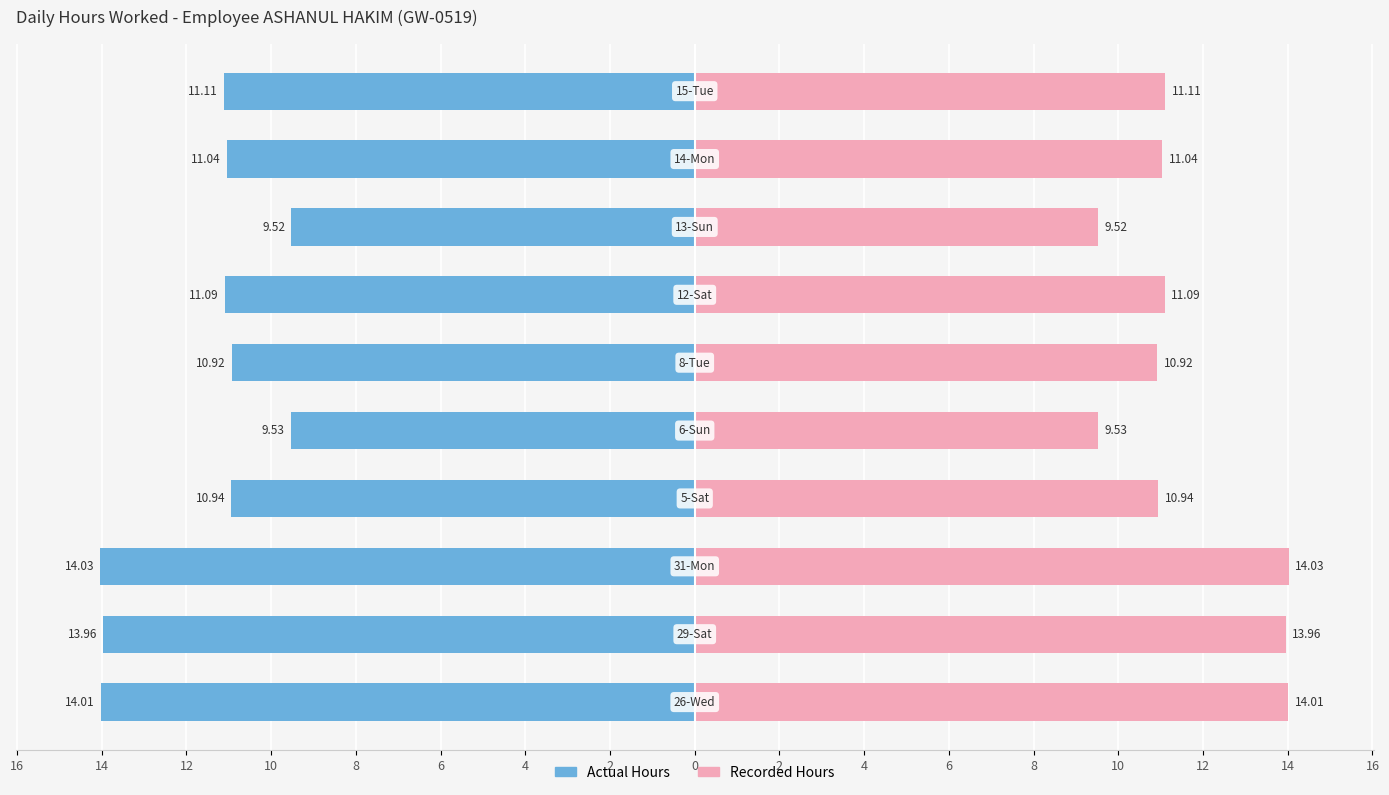

How many bars are there in each group?

2